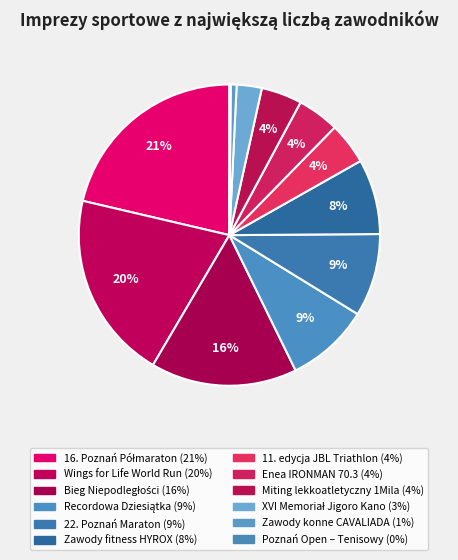

To the nearest percent, what is the combined percentage of 11. edycja JBL Triathlon and Zawody konne CAVALIADA?

5%